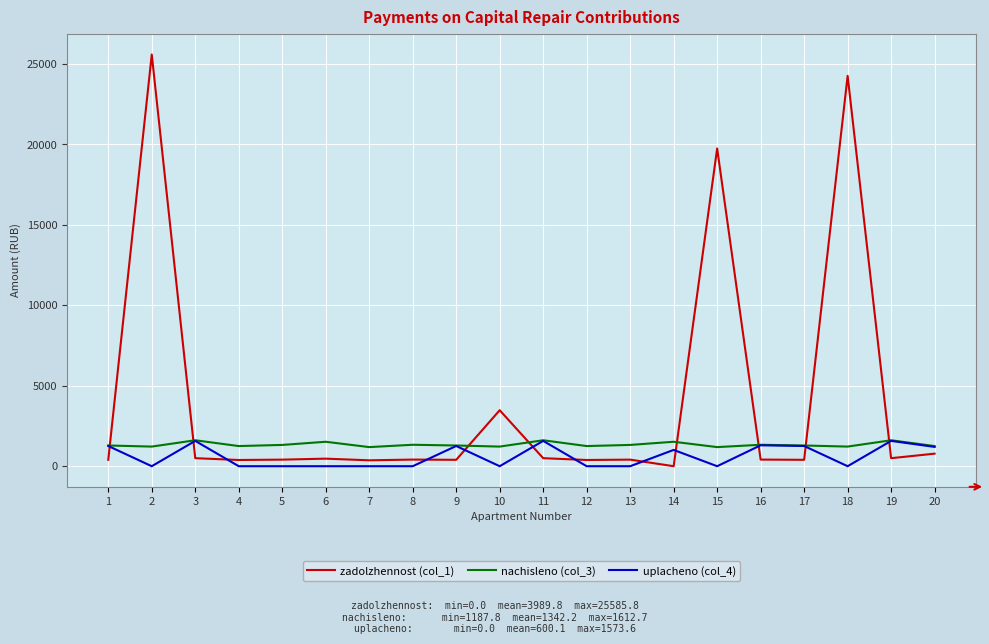

What is the difference between the zadolzhennost (col_1) values at 20 and 2?

24805.4